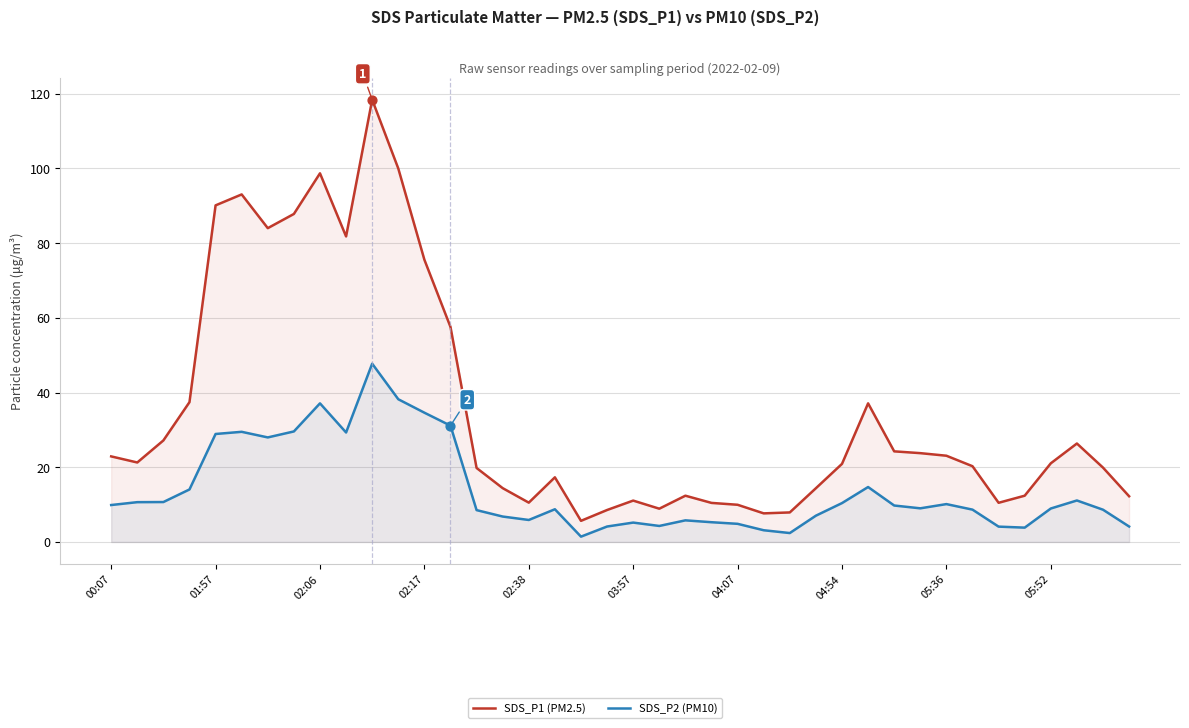

At how many categories does at least one series exceed 37?

12